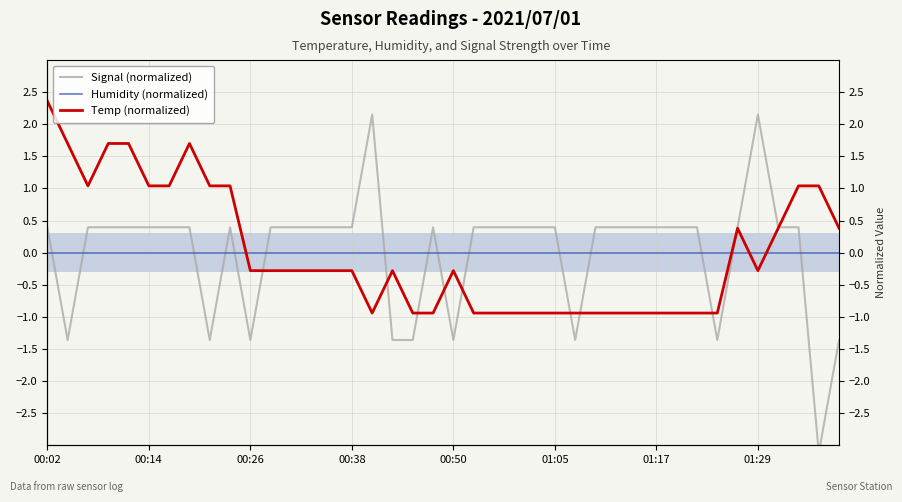

Reading right to left, list all the values displayed in this chart.

Signal (normalized): -1.4	-3.1	0.4	0.4	2.2	0.4	-1.4	0.4	0.4	0.4	0.4	0.4	0.4	-1.4	0.4	0.4	0.4	0.4	0.4	-1.4	0.4	-1.4	-1.4	2.2	0.4	0.4	0.4	0.4	0.4	-1.4	0.4	-1.4	0.4	0.4	0.4	0.4	0.4	0.4	-1.4	0.4
Humidity (normalized): 0.0	0.0	0.0	0.0	0.0	0.0	0.0	0.0	0.0	0.0	0.0	0.0	0.0	0.0	0.0	0.0	0.0	0.0	0.0	0.0	0.0	0.0	0.0	0.0	0.0	0.0	0.0	0.0	0.0	0.0	0.0	0.0	0.0	0.0	0.0	0.0	0.0	0.0	0.0	0.0
Temp (normalized): 0.4	1.0	1.0	0.4	-0.3	0.4	-0.9	-0.9	-0.9	-0.9	-0.9	-0.9	-0.9	-0.9	-0.9	-0.9	-0.9	-0.9	-0.9	-0.3	-0.9	-0.9	-0.3	-0.9	-0.3	-0.3	-0.3	-0.3	-0.3	-0.3	1.0	1.0	1.7	1.0	1.0	1.7	1.7	1.0	1.7	2.4